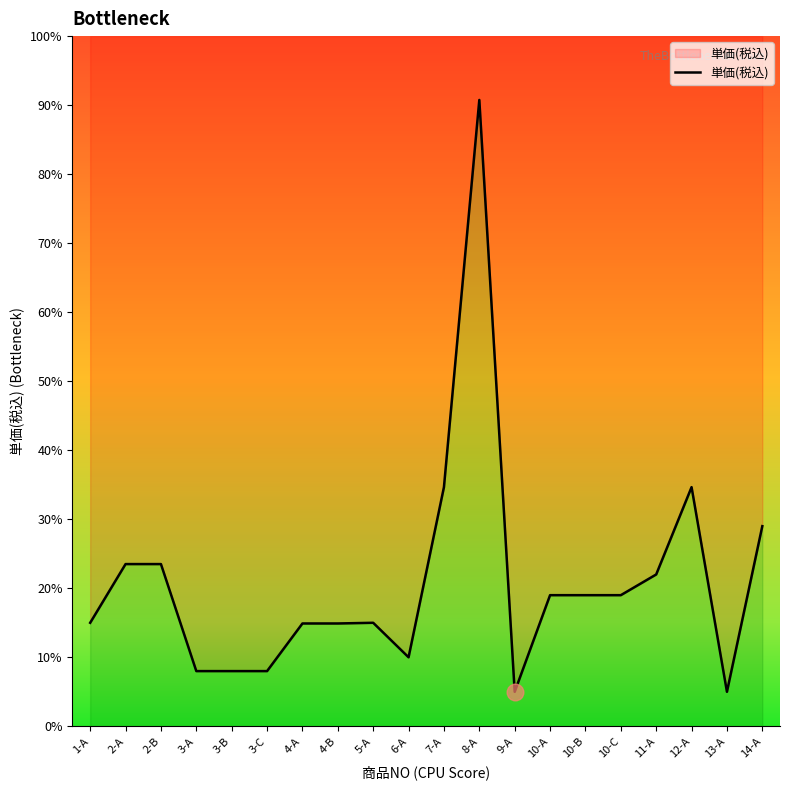

List the labels in order of value, smallest first.

9-A, 13-A, 3-A, 3-B, 3-C, 6-A, 4-A, 4-B, 1-A, 5-A, 10-A, 10-B, 10-C, 11-A, 2-A, 2-B, 14-A, 7-A, 12-A, 8-A